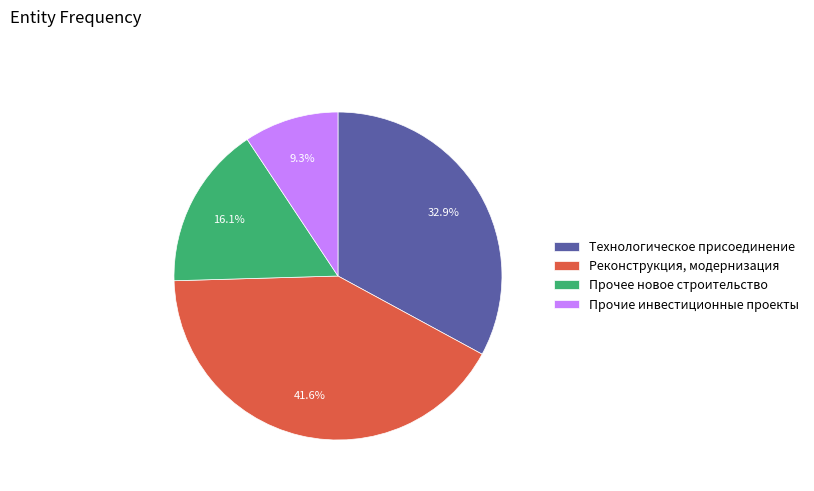

How many segments does this pie chart have?

4